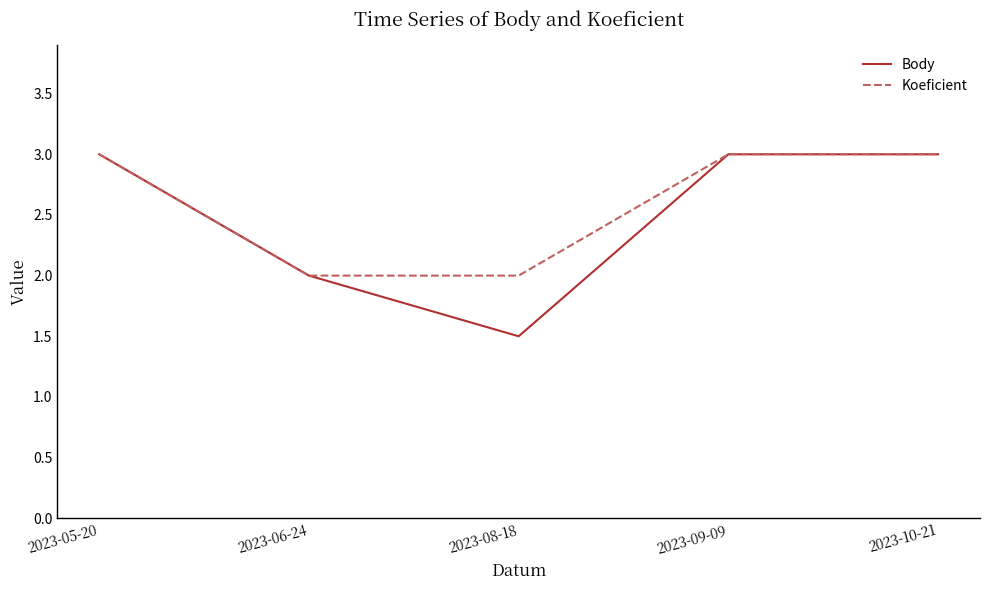

What is the lowest value of the Koeficient series?

2.0